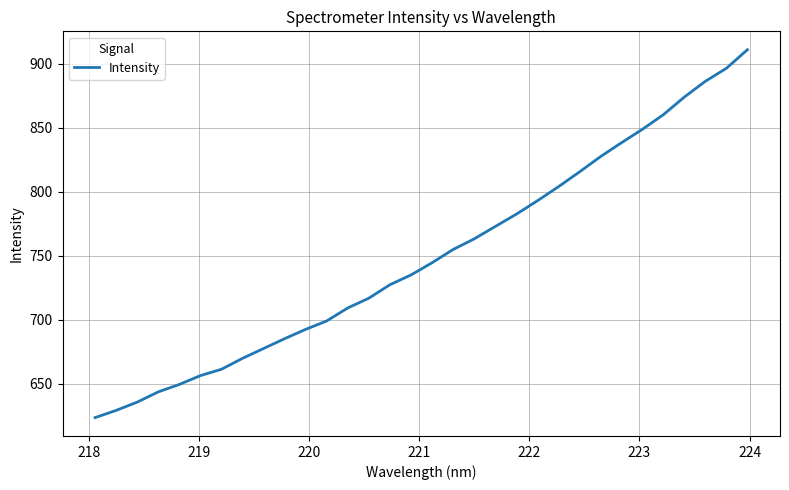

How many series are shown in this chart?

1